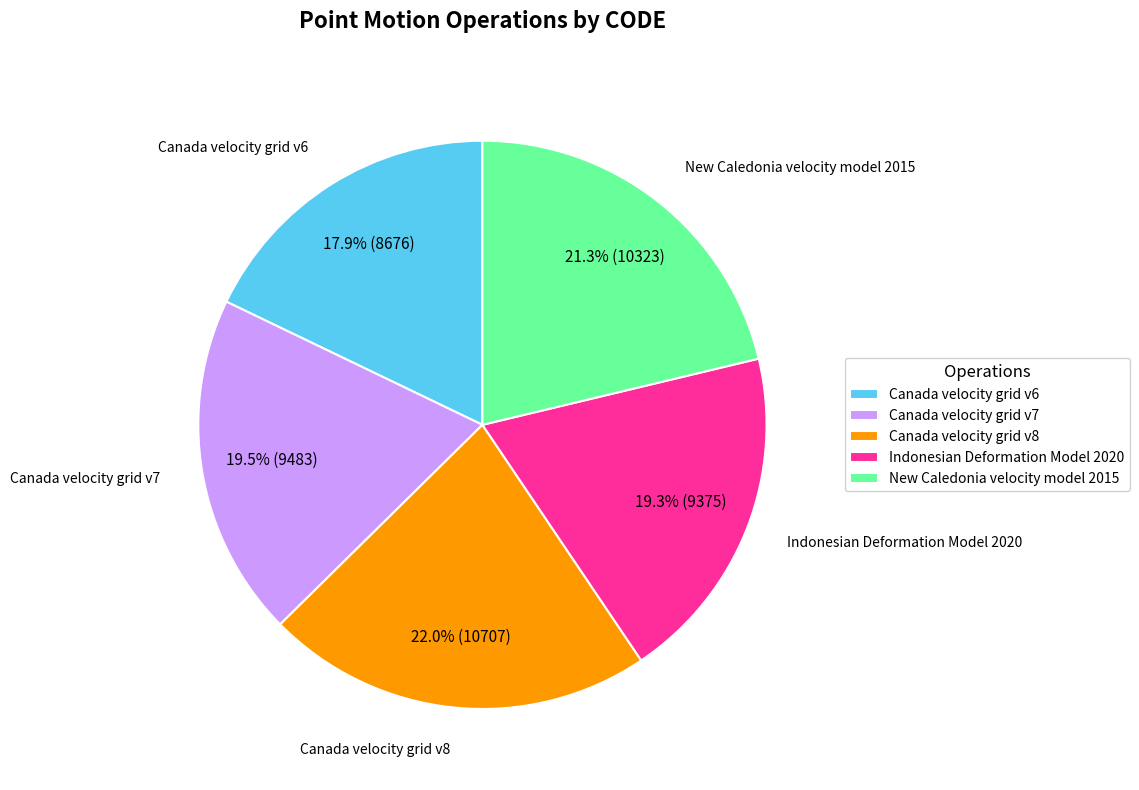

Approximately how many times larger is the value at New Caledonia velocity model 2015 compared to Indonesian Deformation Model 2020?

1.1